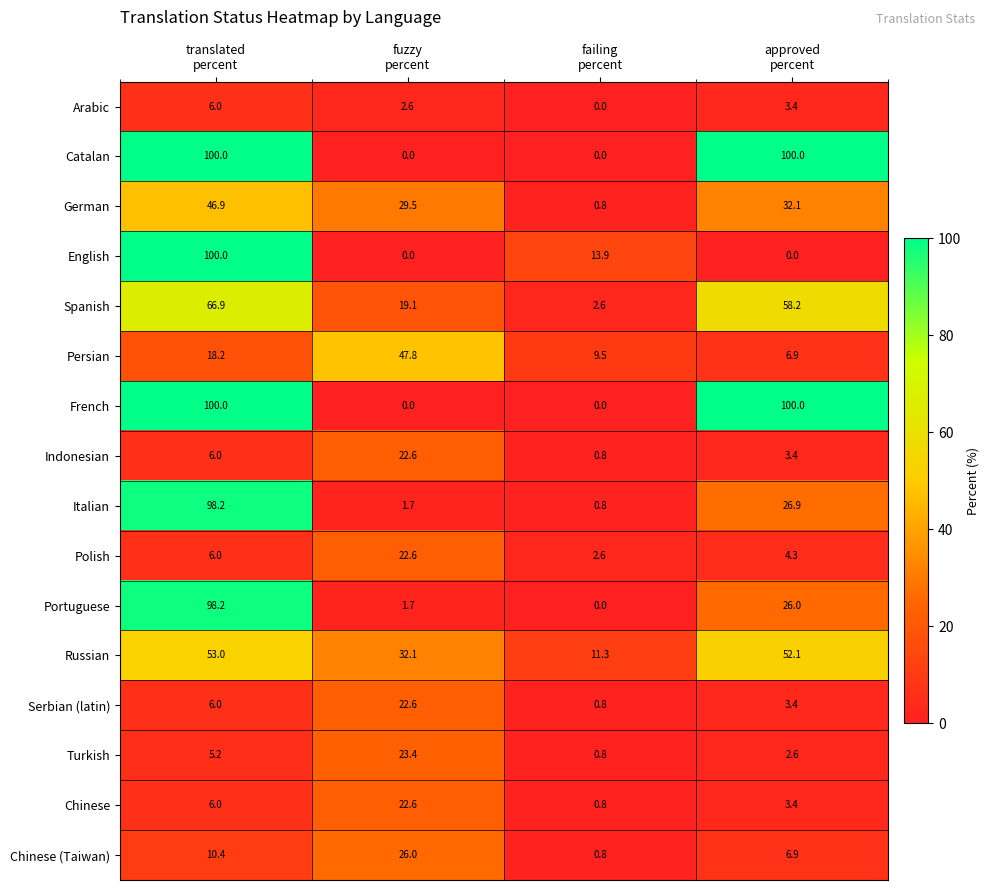

What is the average value of the German series?

27.3